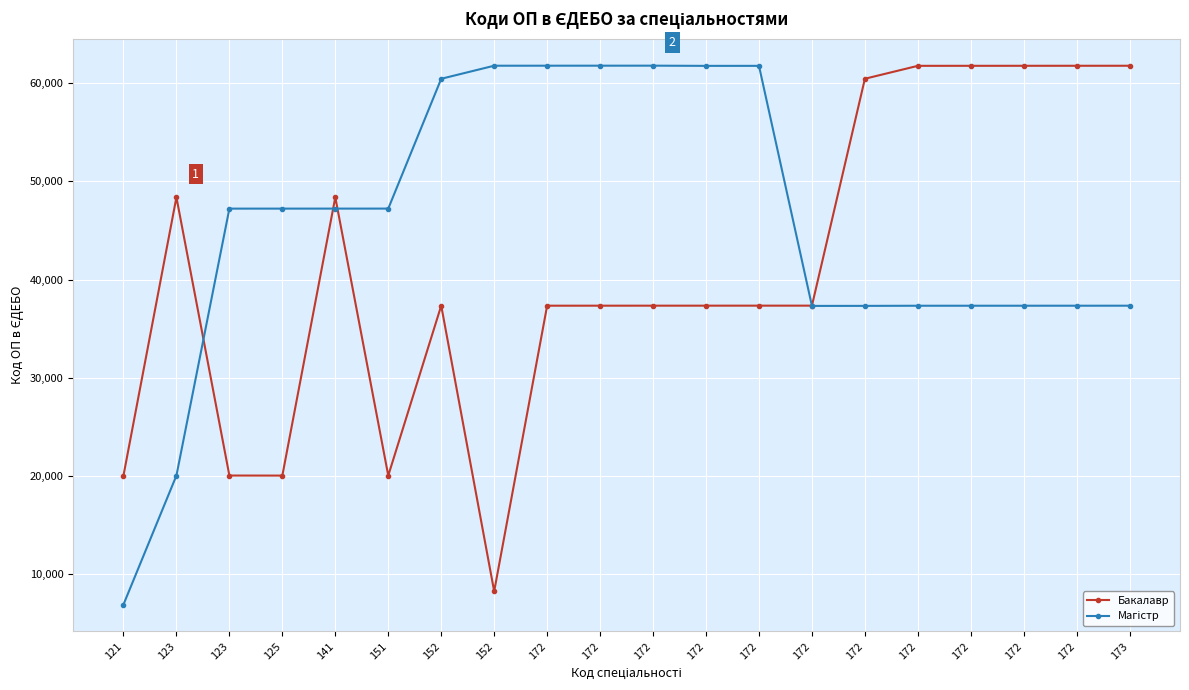

Which series changed the most between 172 and 172?

Магістр